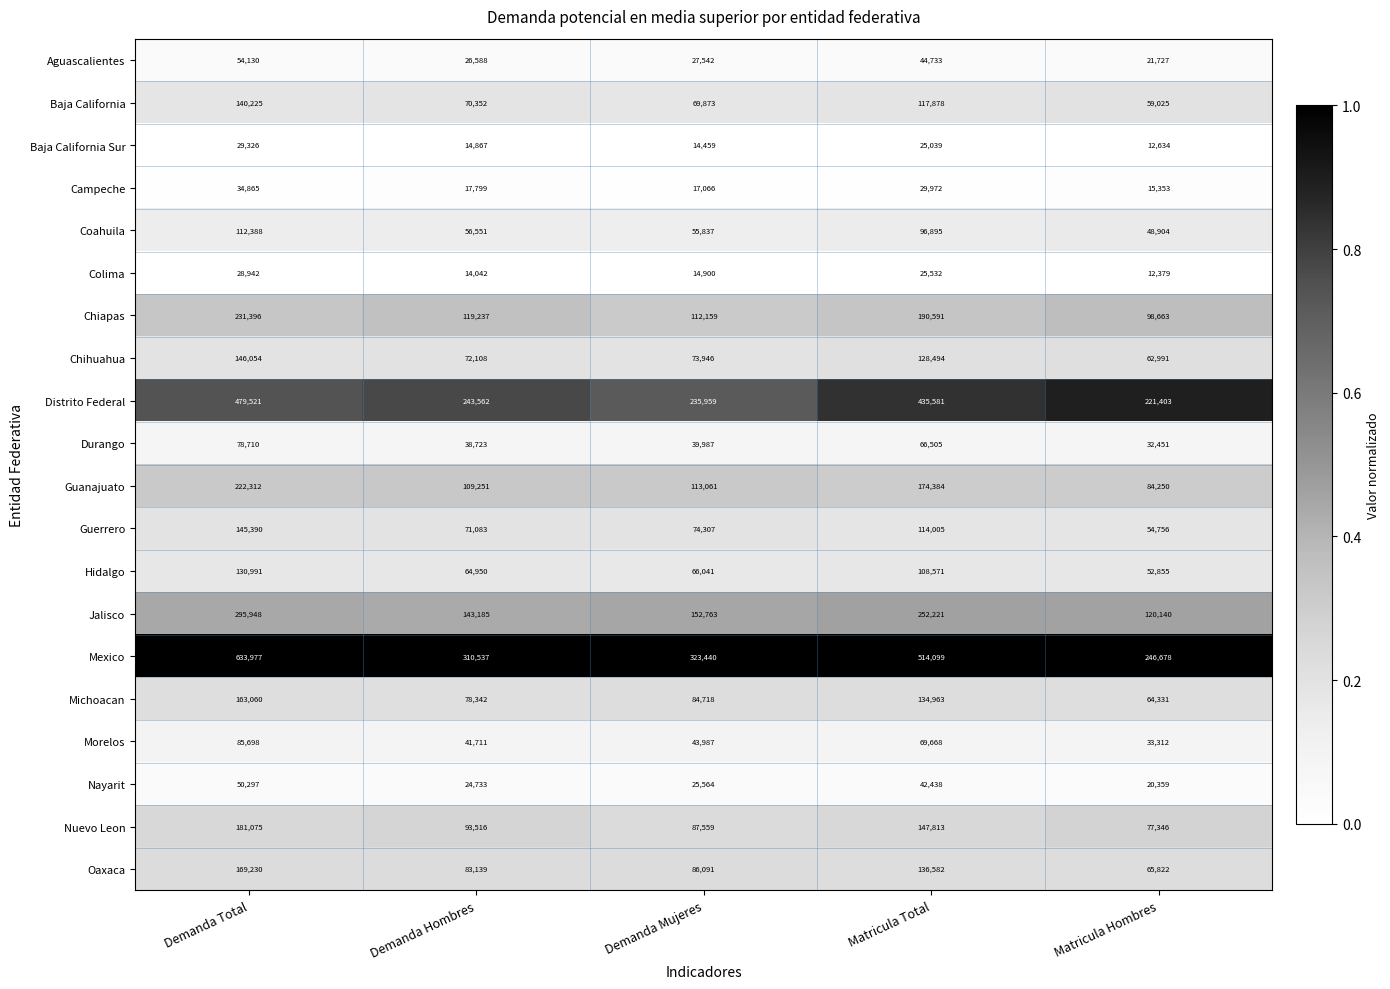

What is the total value across all series at Matricula Total?

2855964